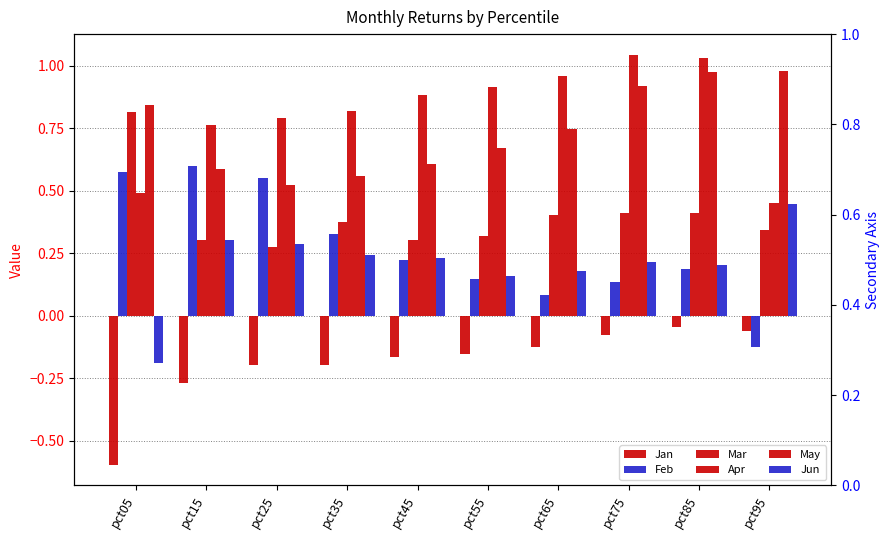

How many data points does each series have?

10